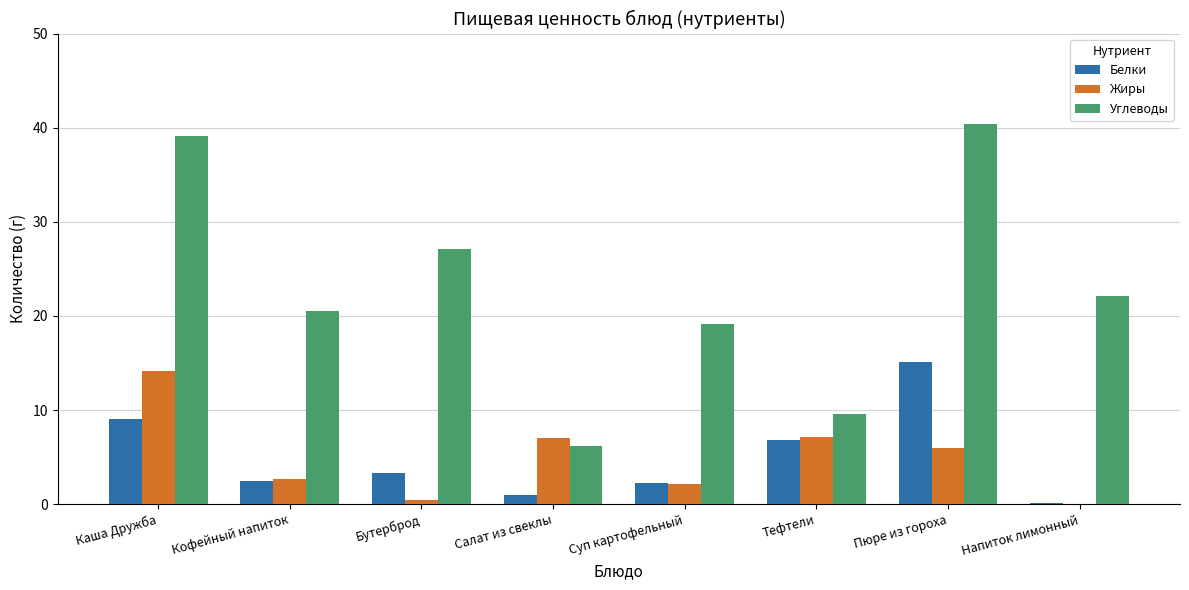

Which series changed the most between Каша Дружба and Салат из свеклы?

Углеводы